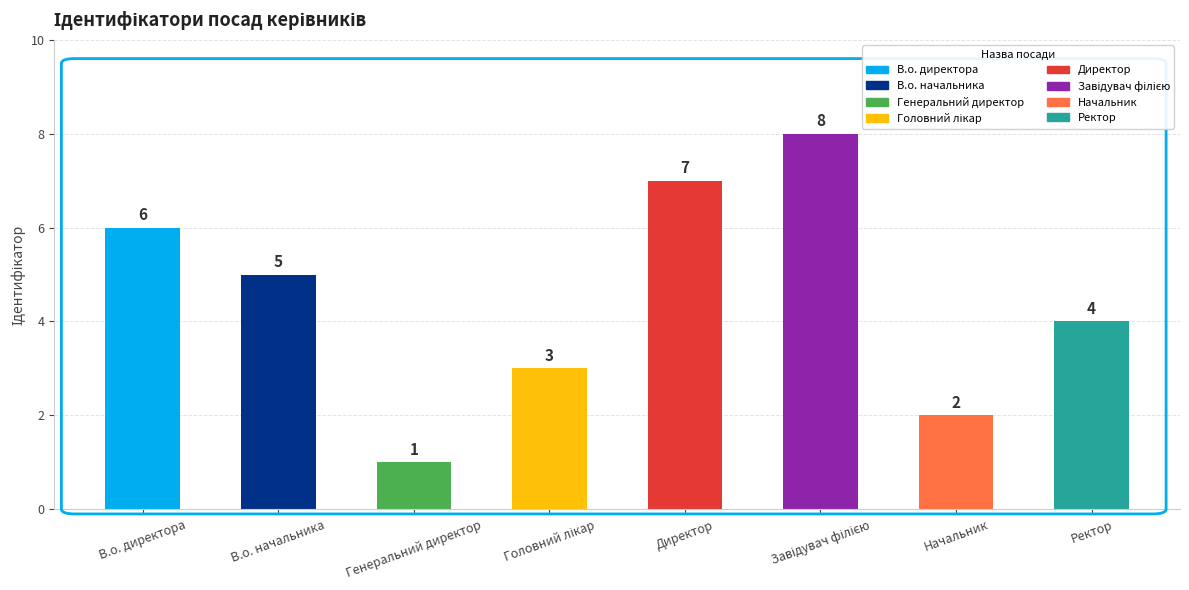

How many data points does each series have?

8